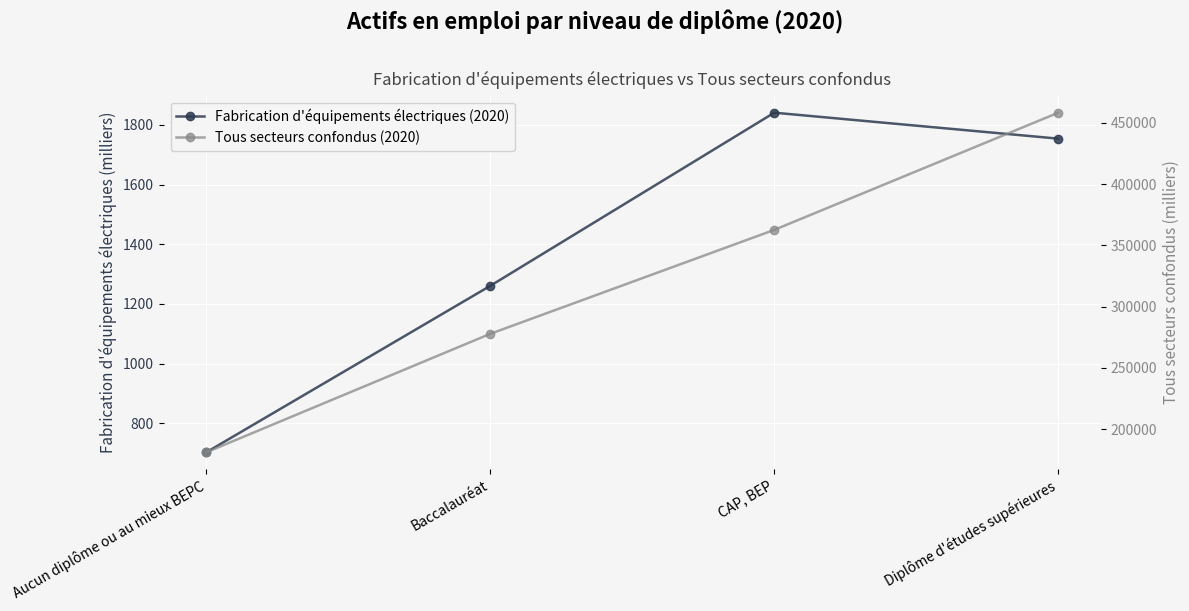

Reading right to left, transcribe all the data shown in this chart.

Fabrication d'équipements électriques (2020): Diplôme d'études supérieures=1753.9	CAP, BEP=1841.0	Baccalauréat=1260.6	Aucun diplôme ou au mieux BEPC=702.6
Tous secteurs confondus (2020): Diplôme d'études supérieures=458290.8	CAP, BEP=362680.1	Baccalauréat=277863.6	Aucun diplôme ou au mieux BEPC=181180.8